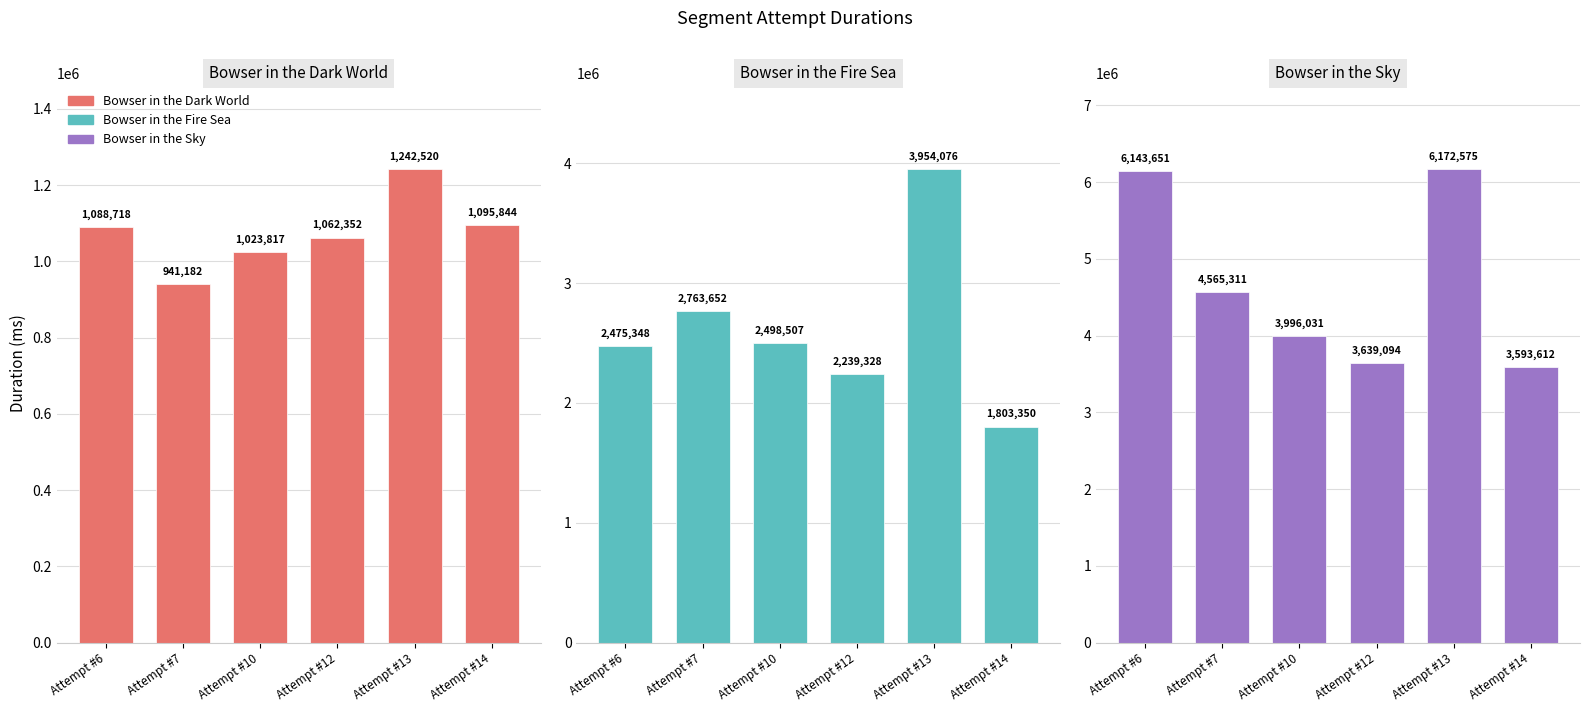

Between Attempt #13 and Attempt #14, which series saw the biggest shift?

Bowser in the Sky